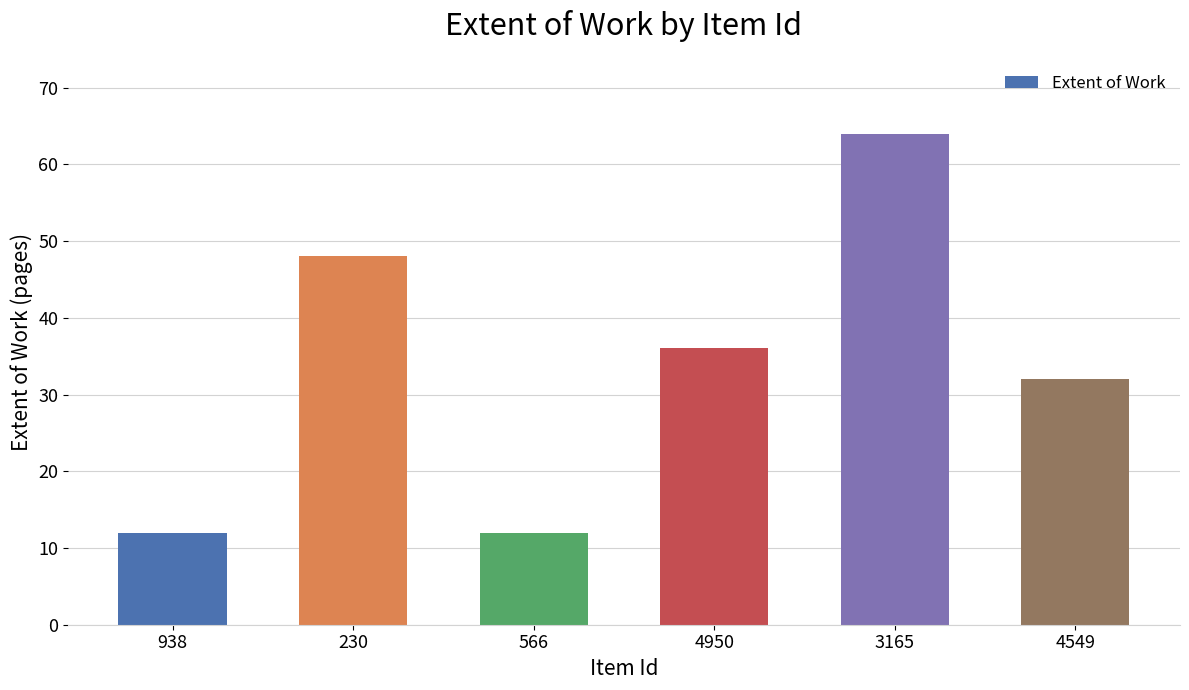

How many series are shown in this chart?

1